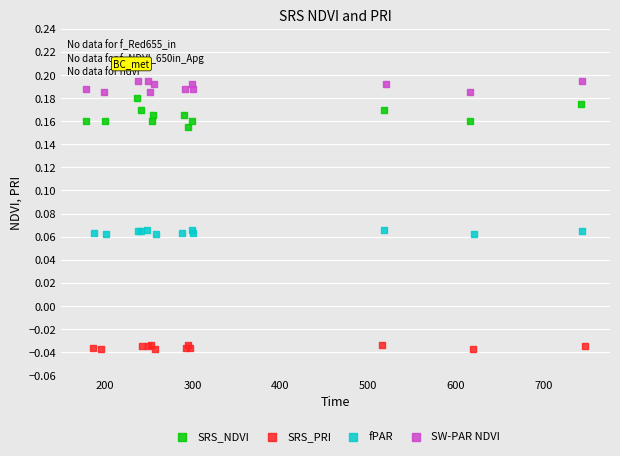

Which series has the widest spread of Y values?

SRS_NDVI